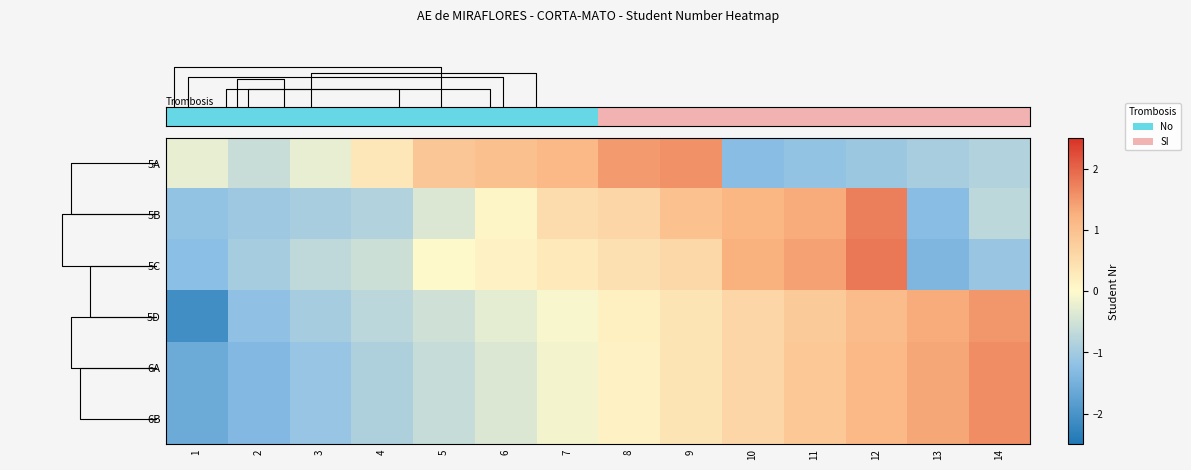

What is the difference between the highest and lowest values at 1?

1.8